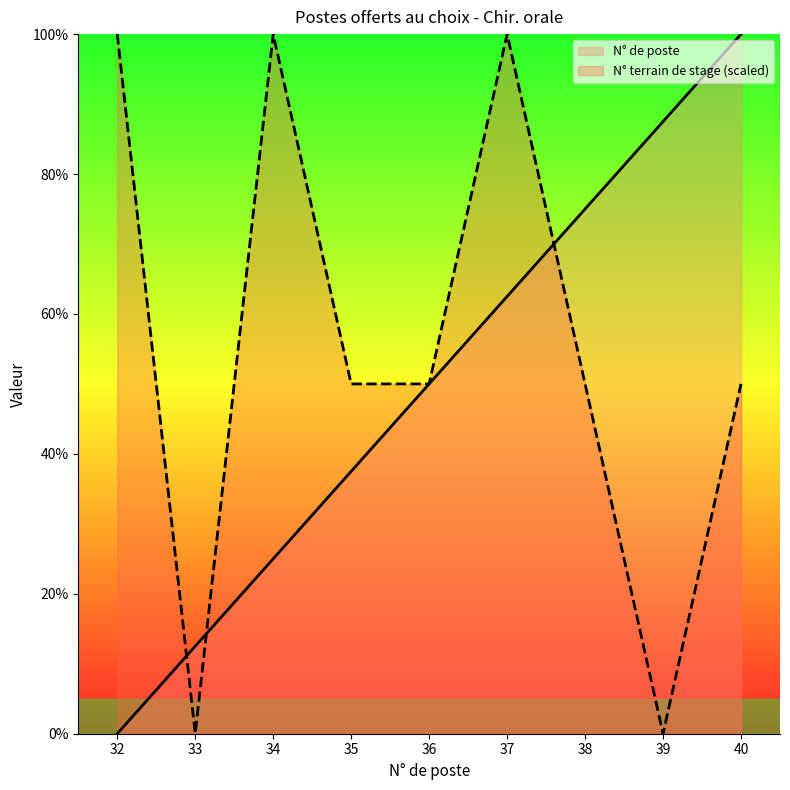

Rank the categories by N° terrain de stage value from lowest to highest.

33, 39, 35, 36, 38, 40, 34, 32, 37